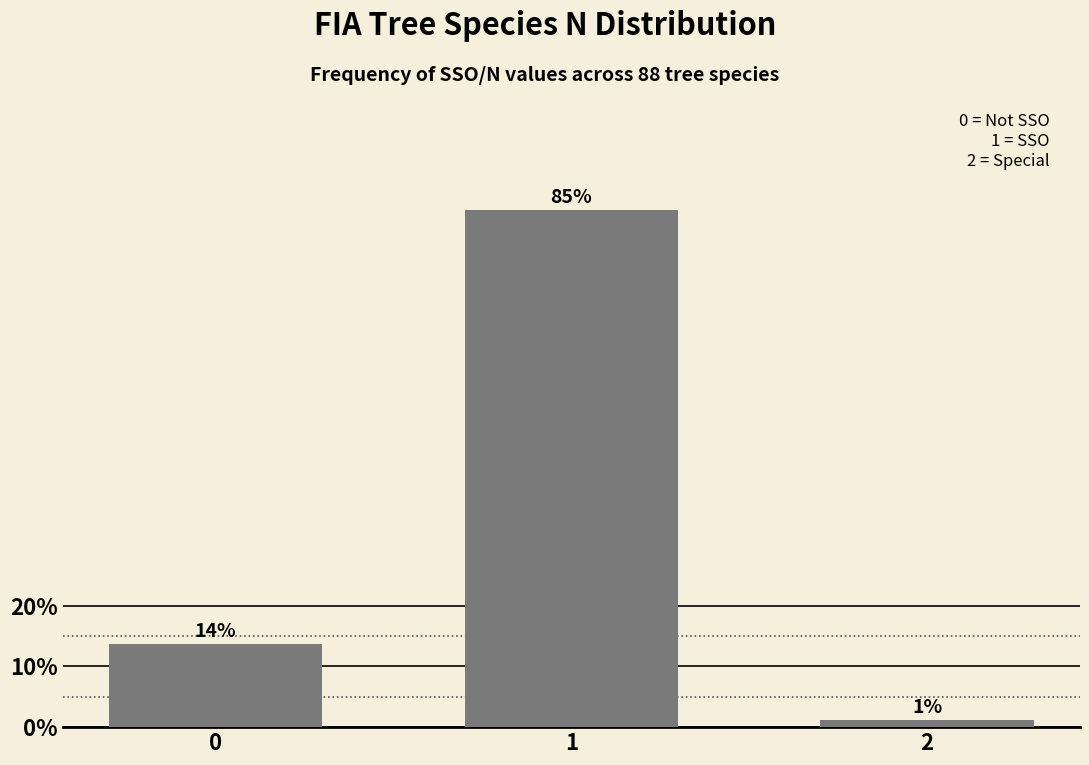

How many bars are there in total?

3